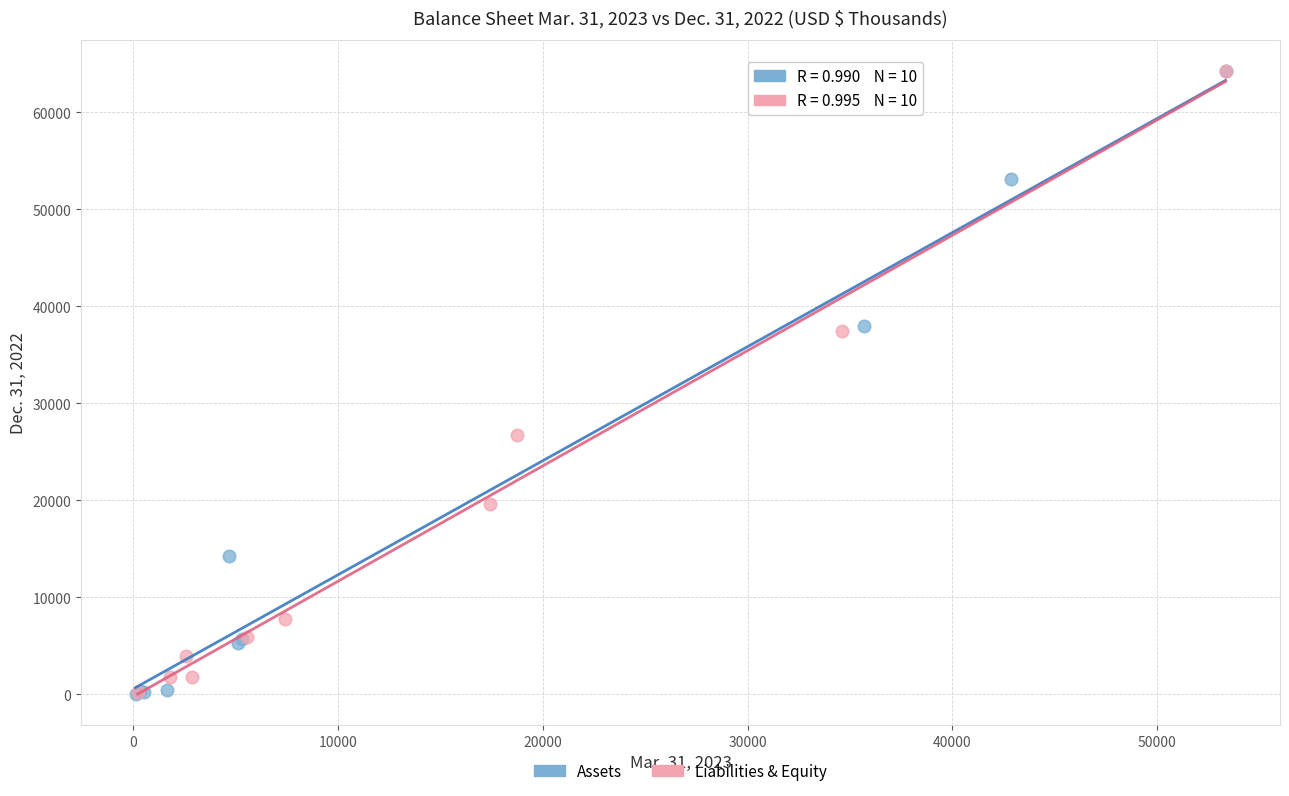

Which series has the largest Y range (max minus min)?

Assets